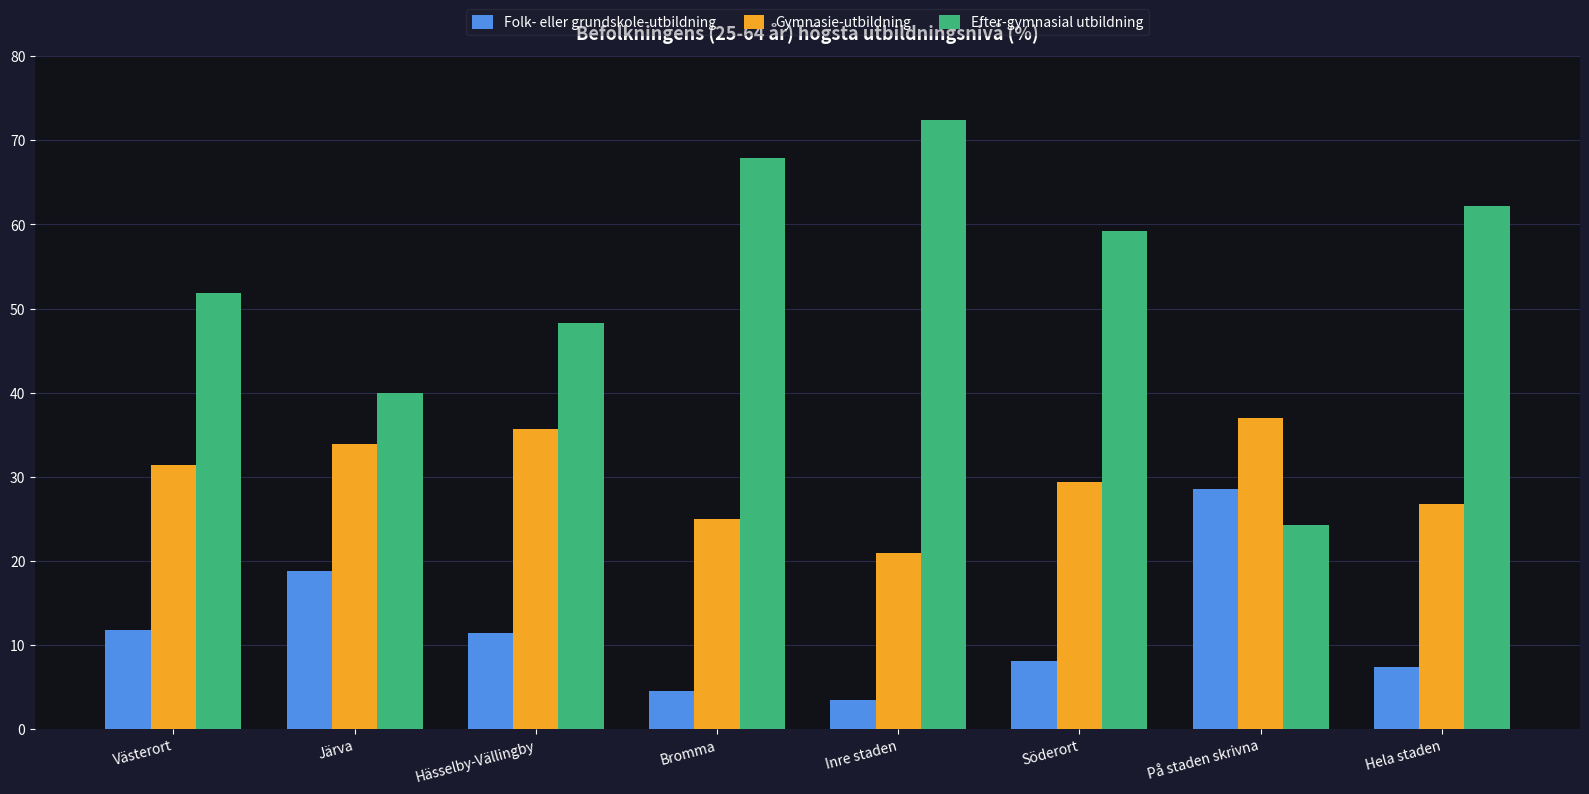

What is the label of the 5th bar from the right?

Bromma